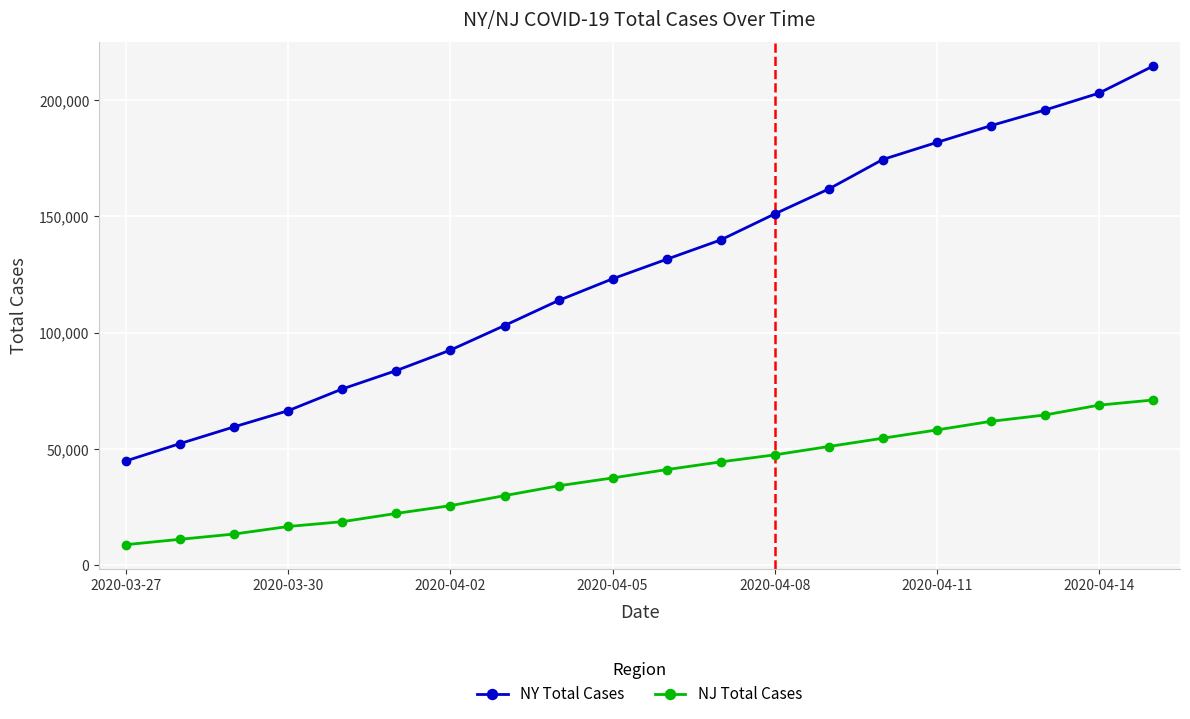

List the series in order of their overall mean, lowest first.

NJ Total Cases, NY Total Cases